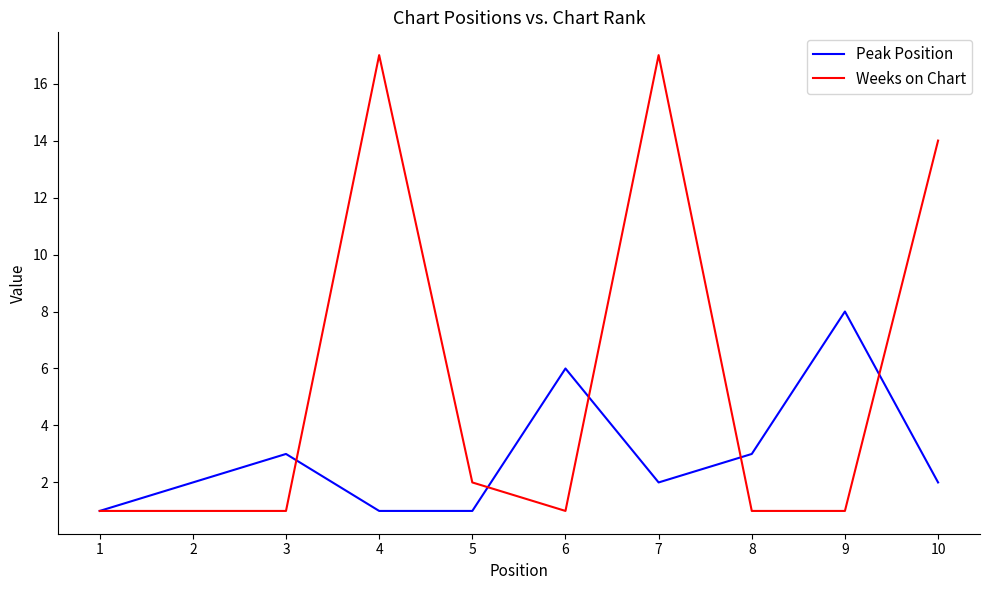

What is the difference between the highest and lowest values at 7?

15